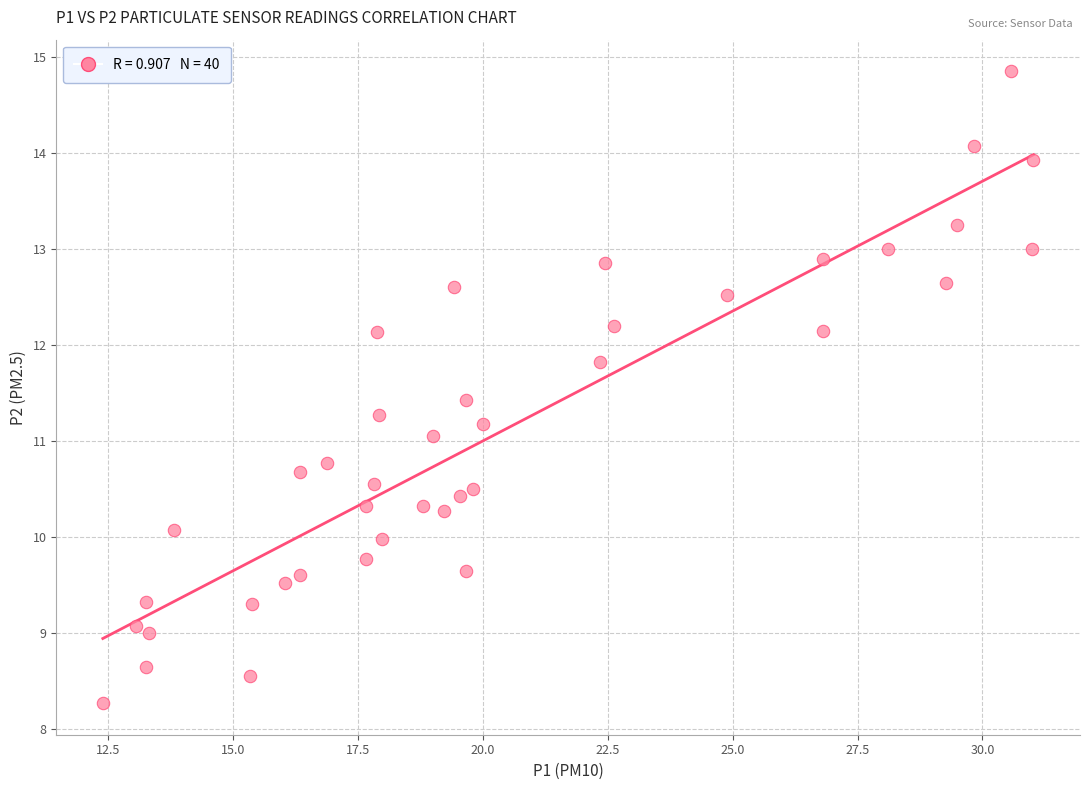

What is the range of Y values (max minus min)?

6.6